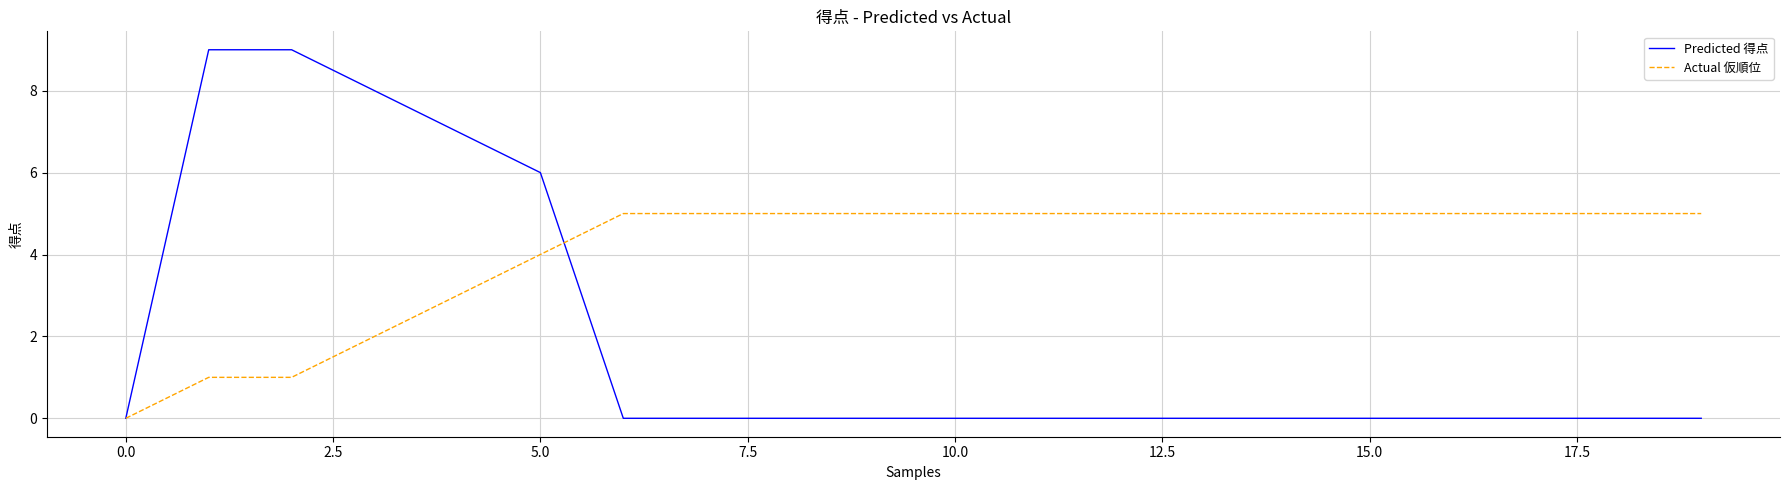

How many lines are shown in the chart?

2